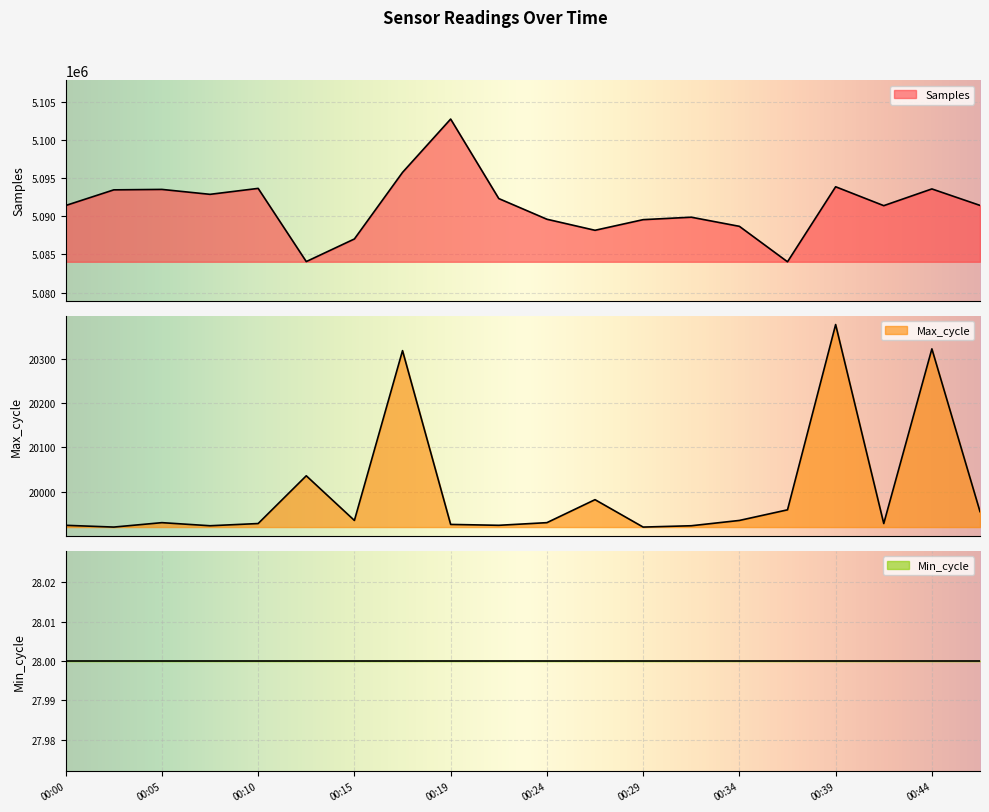

The value of Max_cycle at 00:07 is 12945. True or false?

False